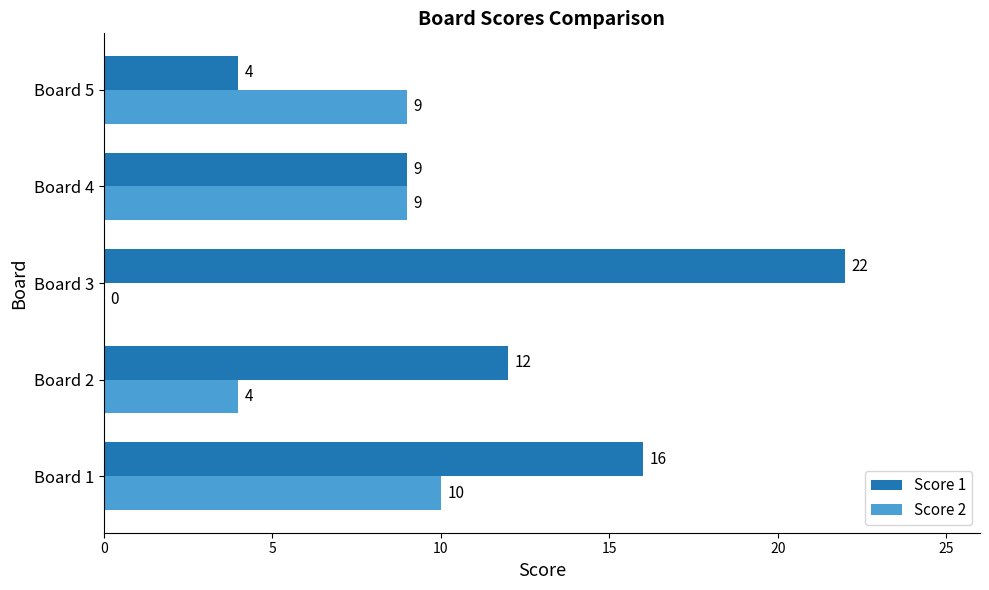

Is it true that Score 2 equals 3 at Board 5?

False